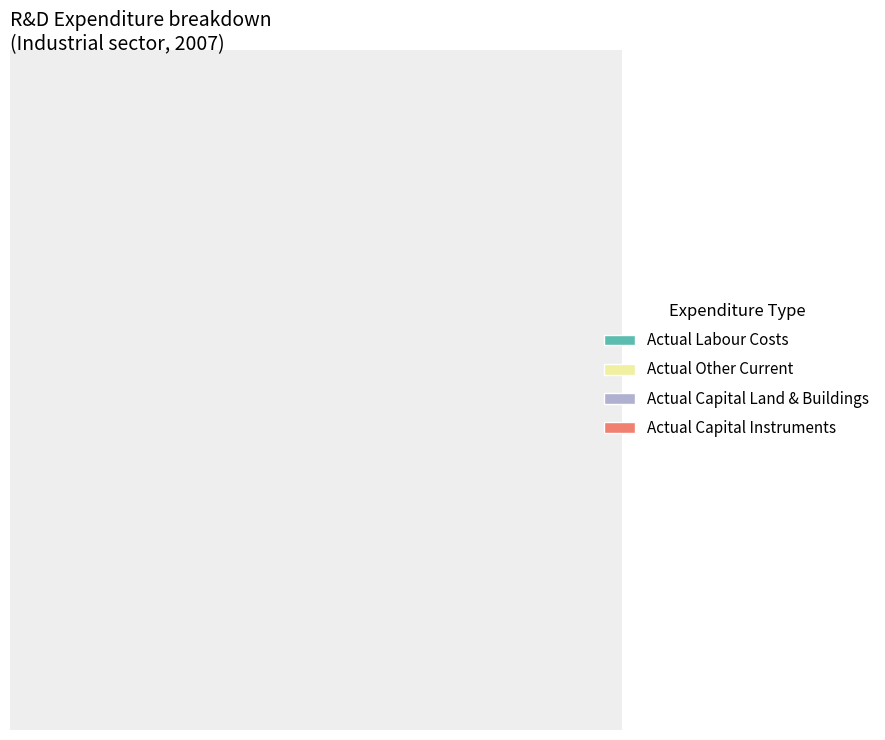

Which category has the biggest portion of the pie?

Actual Labour Costs